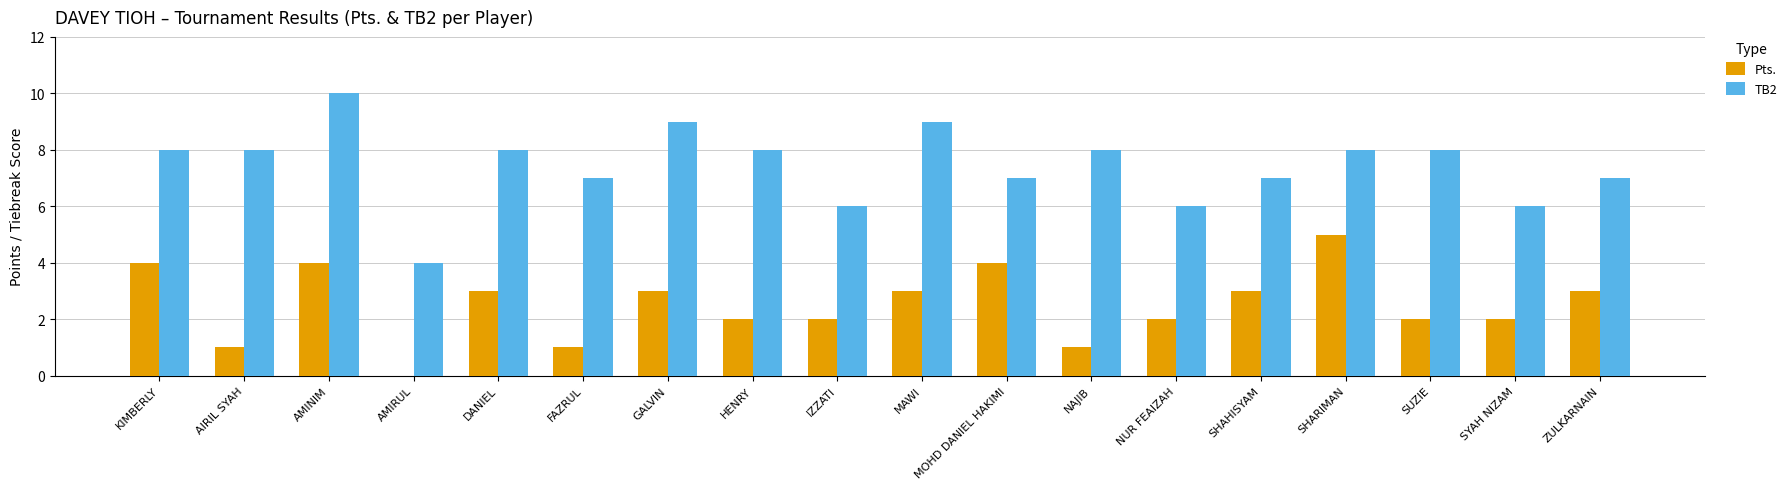

At which category is the sum across all series the highest?

AMINIM